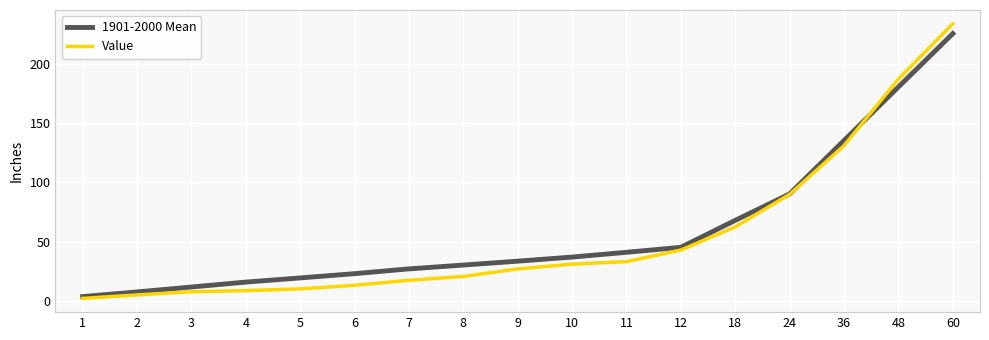

True or false: 1901-2000 Mean has a value of 110.6 at 18.

False